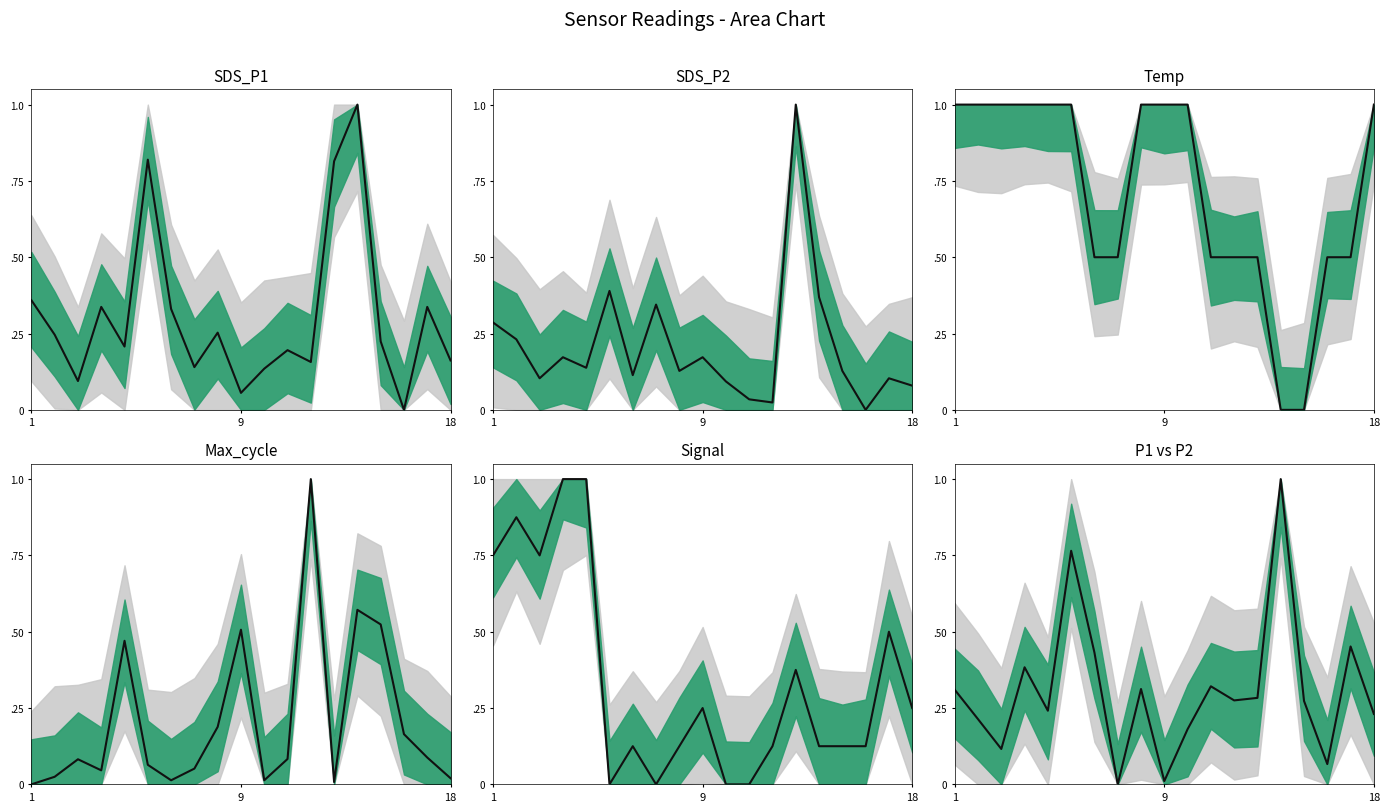

Which series changed the most between 9 and 15?

Temp